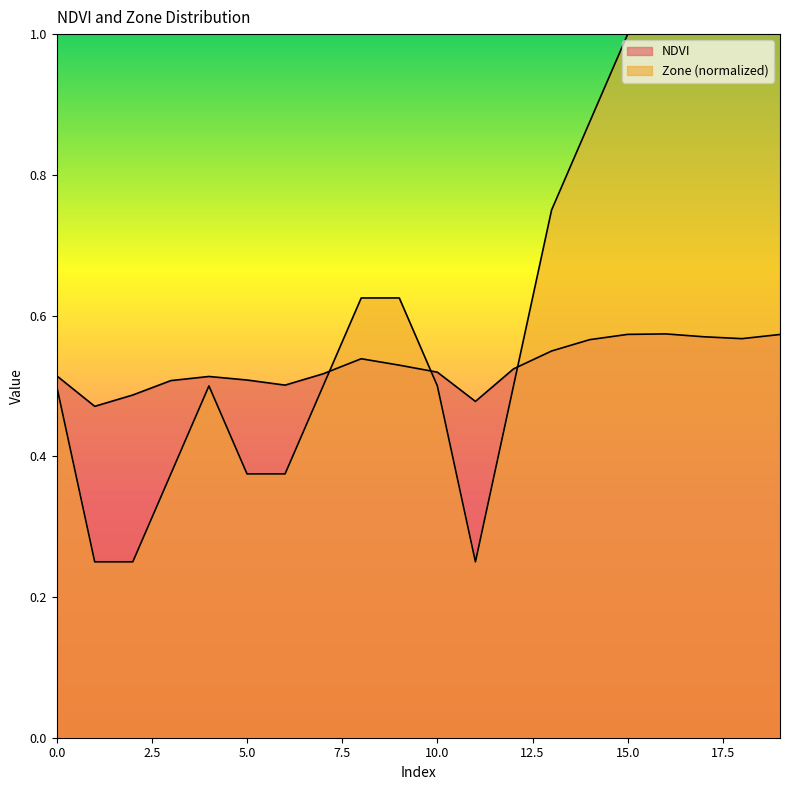

At which label is Zone closest to 0?

1